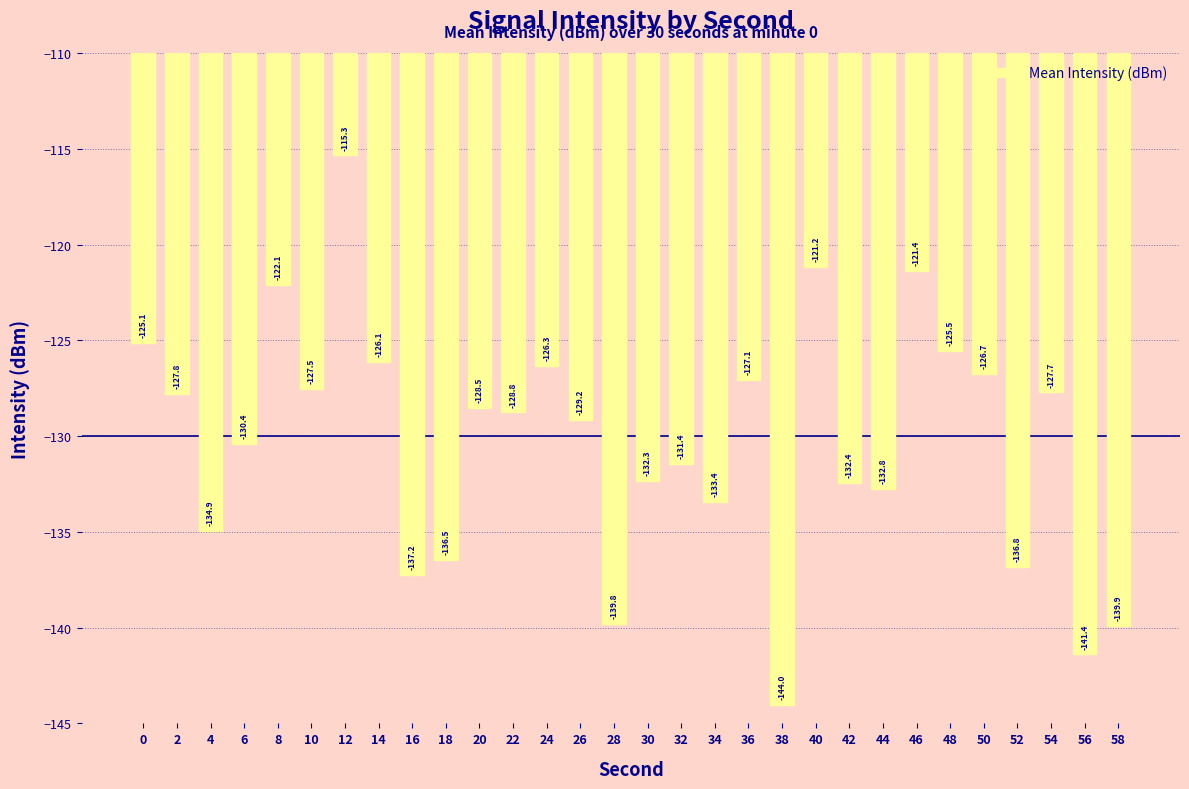

Does the chart contain stacked bars?

No